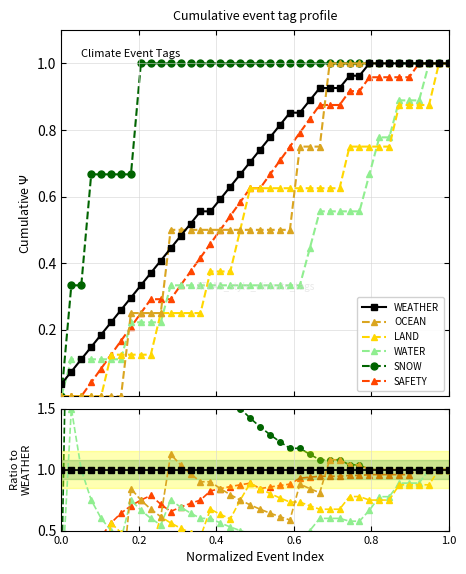

Reading left to right, what are all the values shown in this chart?

WEATHER: 1.0	1.0	1.0	1.0	1.0	1.0	1.0	1.0	1.0	1.0	1.0	1.0	1.0	1.0	1.0	1.0	1.0	1.0	1.0	1.0	1.0	1.0	1.0	1.0	1.0	1.0	1.0	1.0	1.0	1.0	1.0	1.0	1.0	1.0	1.0	1.0	1.0	1.0	1.0	1.0
OCEAN: 0.0	0.0	0.0	0.0	0.0	0.0	0.0	0.8	0.8	0.7	0.6	1.1	1.0	1.0	0.9	0.9	0.8	0.8	0.8	0.7	0.7	0.6	0.6	0.6	0.9	0.8	0.8	1.1	1.1	1.0	1.0	1.0	1.0	1.0	1.0	1.0	1.0	1.0	1.0	1.0
LAND: 0.0	0.0	0.0	0.0	0.0	0.6	0.5	0.4	0.4	0.3	0.6	0.6	0.5	0.5	0.4	0.7	0.6	0.6	0.8	0.9	0.8	0.8	0.8	0.7	0.7	0.7	0.7	0.7	0.7	0.8	0.8	0.8	0.8	0.8	0.9	0.9	0.9	0.9	1.0	1.0
WATER: 0.0	1.5	1.0	0.8	0.6	0.5	0.4	0.8	0.7	0.6	0.5	0.8	0.7	0.6	0.6	0.6	0.6	0.5	0.5	0.5	0.5	0.4	0.4	0.4	0.4	0.5	0.6	0.6	0.6	0.6	0.6	0.7	0.8	0.8	0.9	0.9	0.9	1.0	1.0	1.0
SNOW: 0.0	4.5	3.0	4.5	3.6	3.0	2.6	2.2	3.0	2.7	2.5	2.2	2.1	1.9	1.8	1.8	1.7	1.6	1.5	1.4	1.4	1.3	1.2	1.2	1.2	1.1	1.1	1.1	1.1	1.0	1.0	1.0	1.0	1.0	1.0	1.0	1.0	1.0	1.0	1.0
SAFETY: 0.0	0.0	0.0	0.3	0.5	0.6	0.6	0.7	0.8	0.8	0.7	0.7	0.7	0.7	0.8	0.8	0.8	0.9	0.9	0.9	0.8	0.9	0.9	0.9	0.9	0.9	0.9	0.9	0.9	1.0	1.0	1.0	1.0	1.0	1.0	1.0	1.0	1.0	1.0	1.0